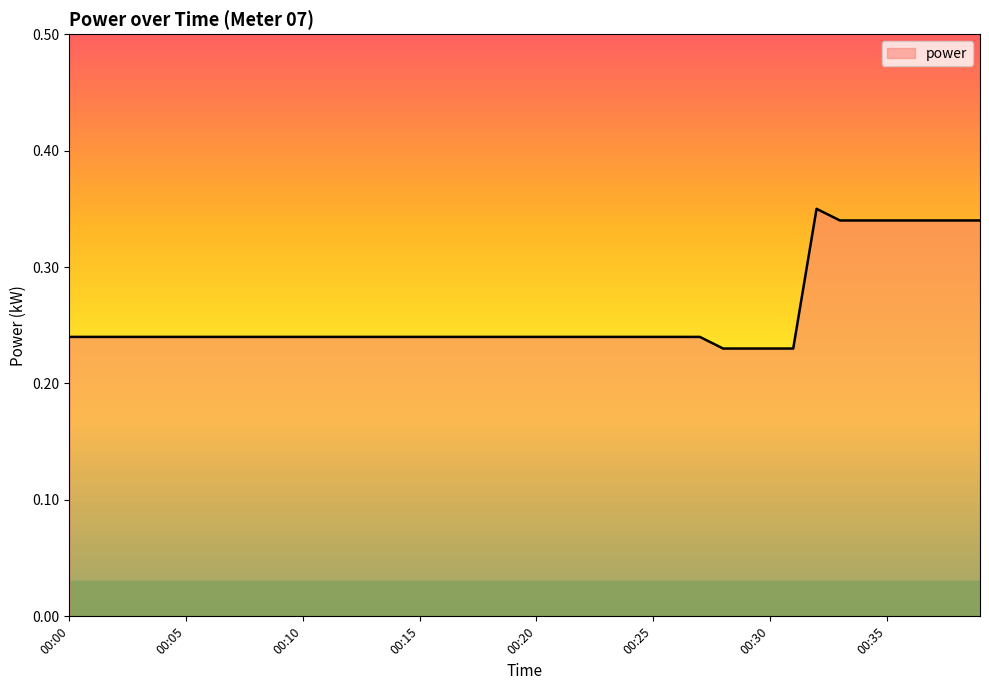

How many values are between 0 and 1?

40